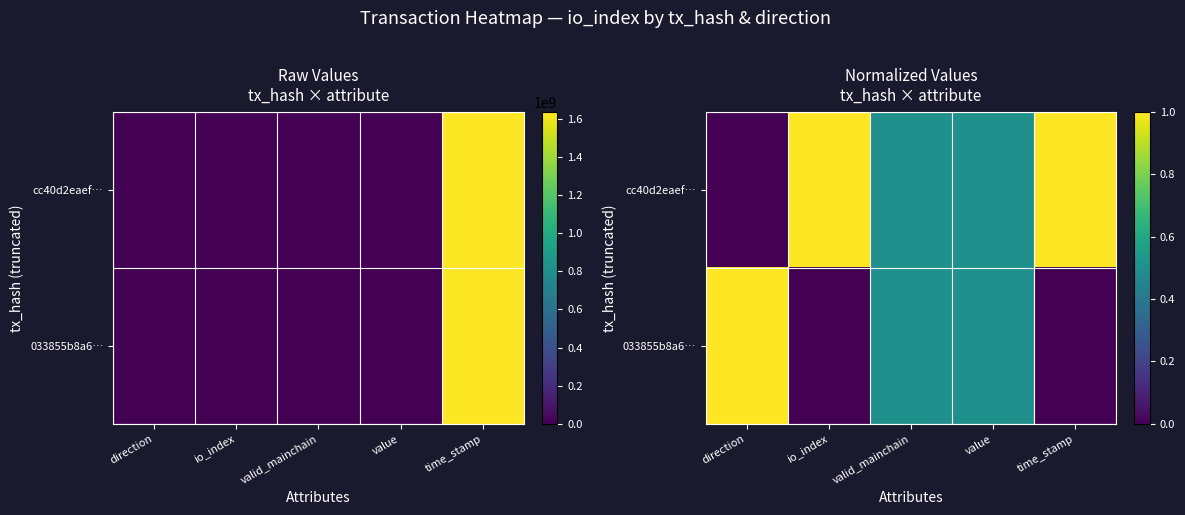

What is the total value across all series at io_index?

1.0